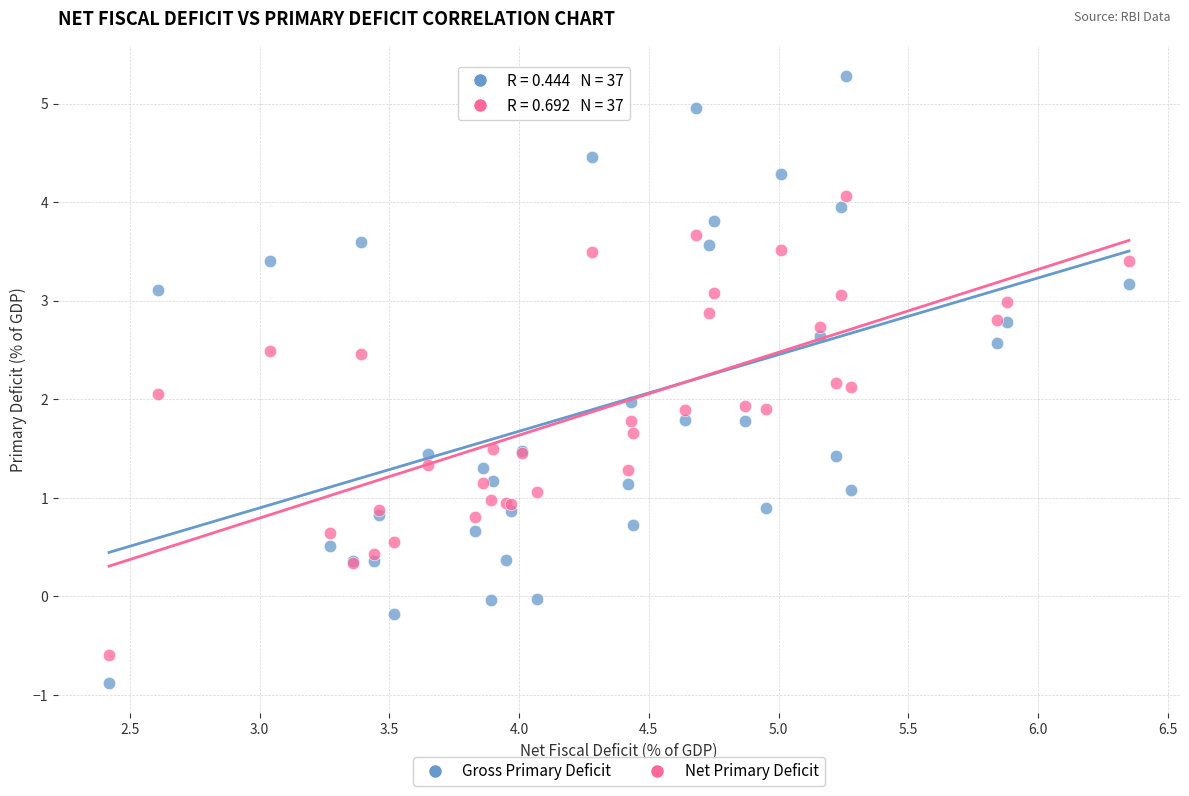

Which series has the largest Y range (max minus min)?

Gross Primary Deficit